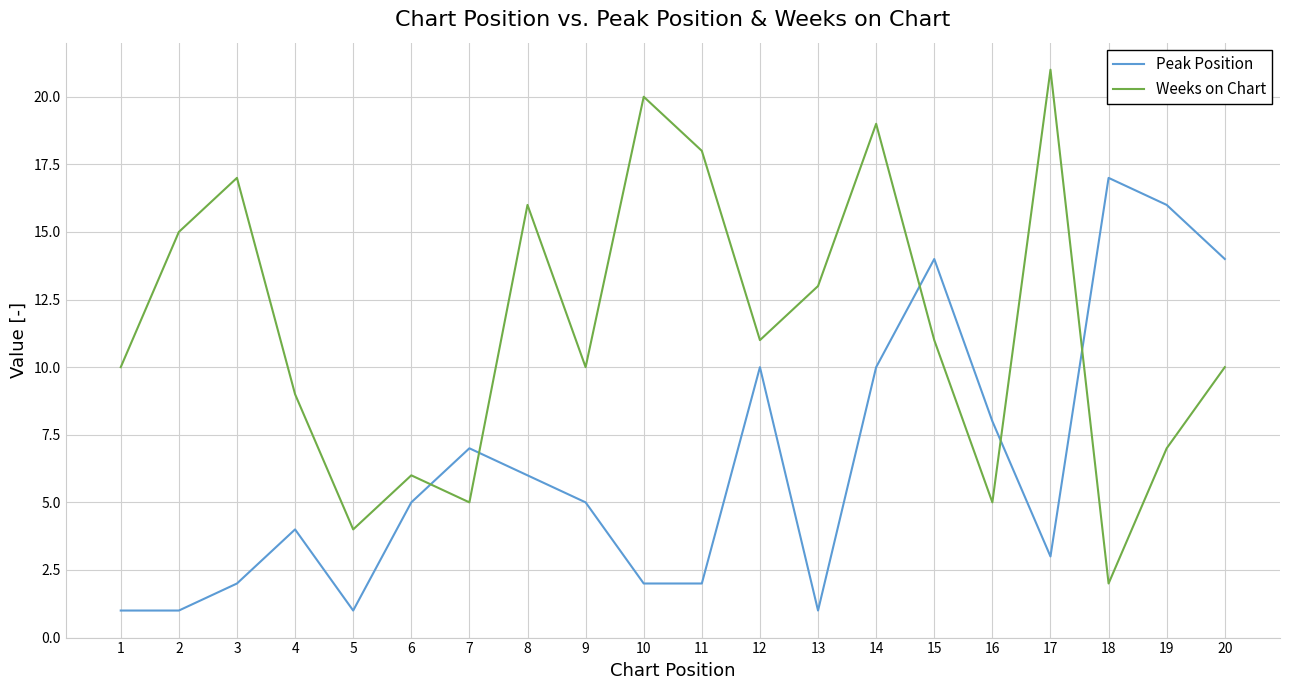

Read the Peak Position value at 20.

14